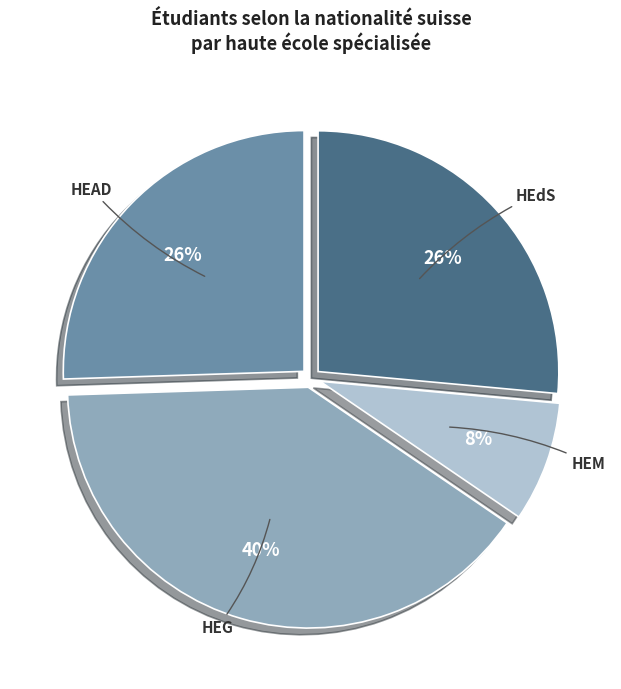

Which has a higher value, HEG or HEAD?

HEG